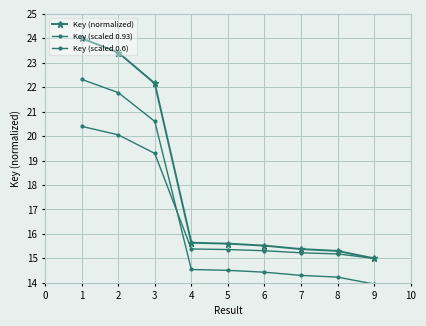

How many lines are shown in the chart?

3